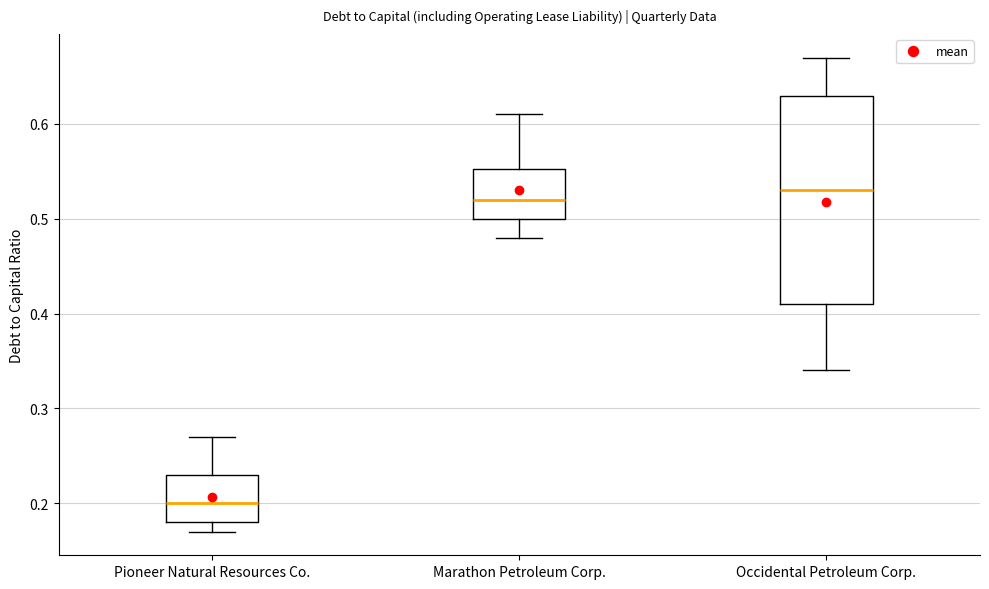

Comparing the boxes themselves (not the whiskers), which one is the tallest?

Occidental Petroleum Corp.